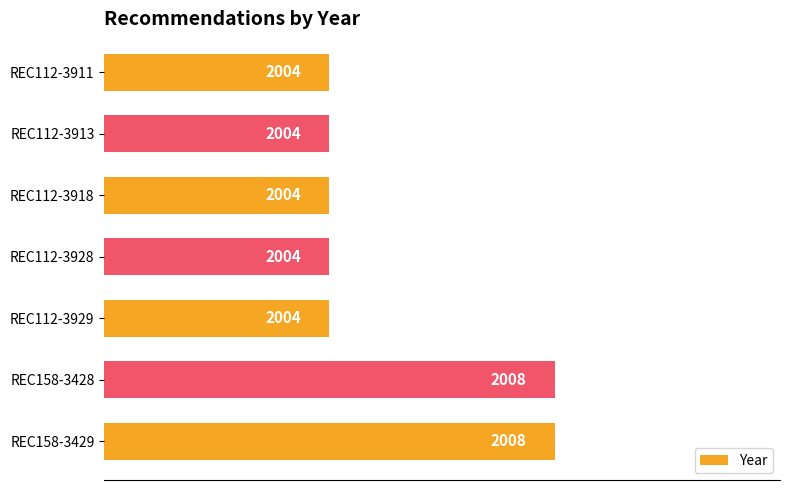

How many values are between 2004 and 2008?

7